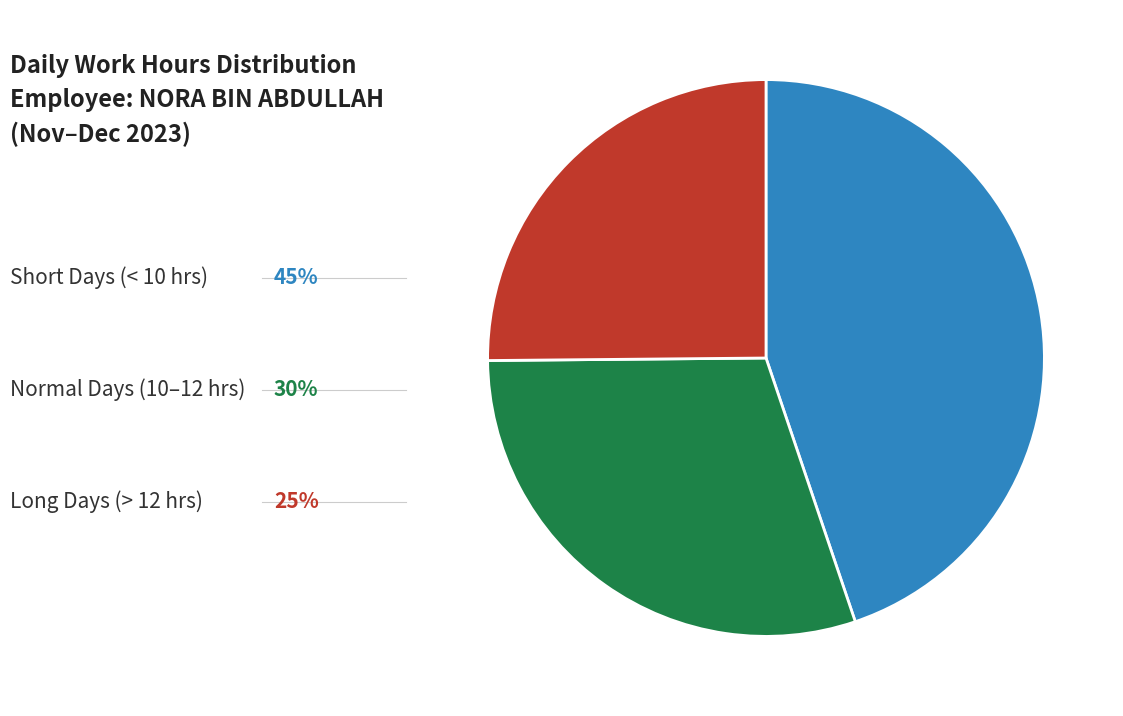

Is there a majority slice in this chart?

No